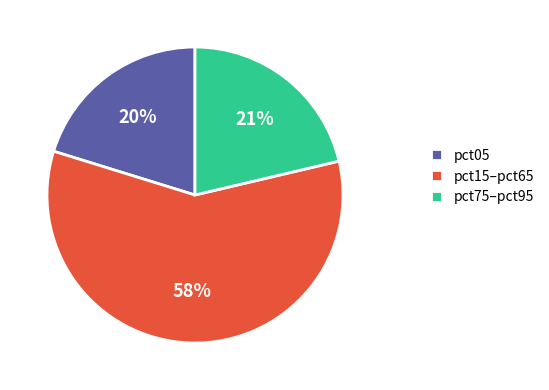

Does pct75–pct95 represent more than half of the total?

No